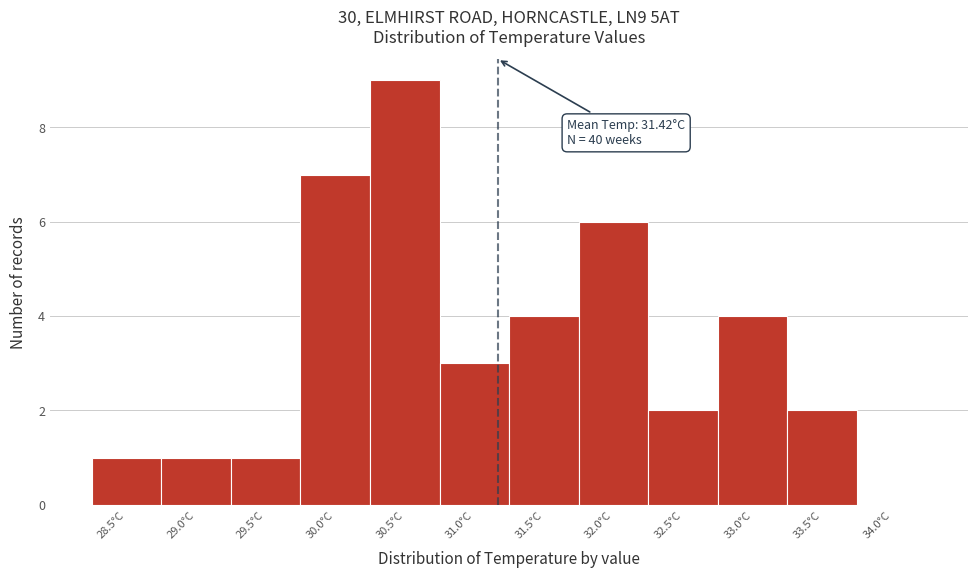

Reading right to left, what are all the values shown in this chart?

34.0°C=0	33.5°C=2	33.0°C=4	32.5°C=2	32.0°C=6	31.5°C=4	31.0°C=3	30.5°C=9	30.0°C=7	29.5°C=1	29.0°C=1	28.5°C=1